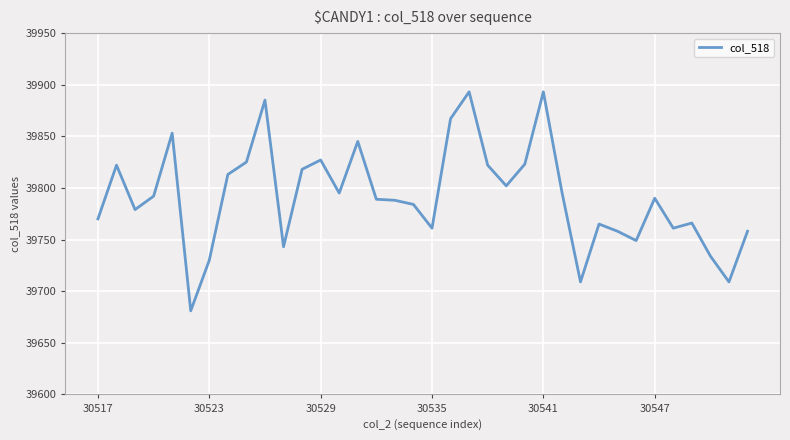

What is the average value?

39792